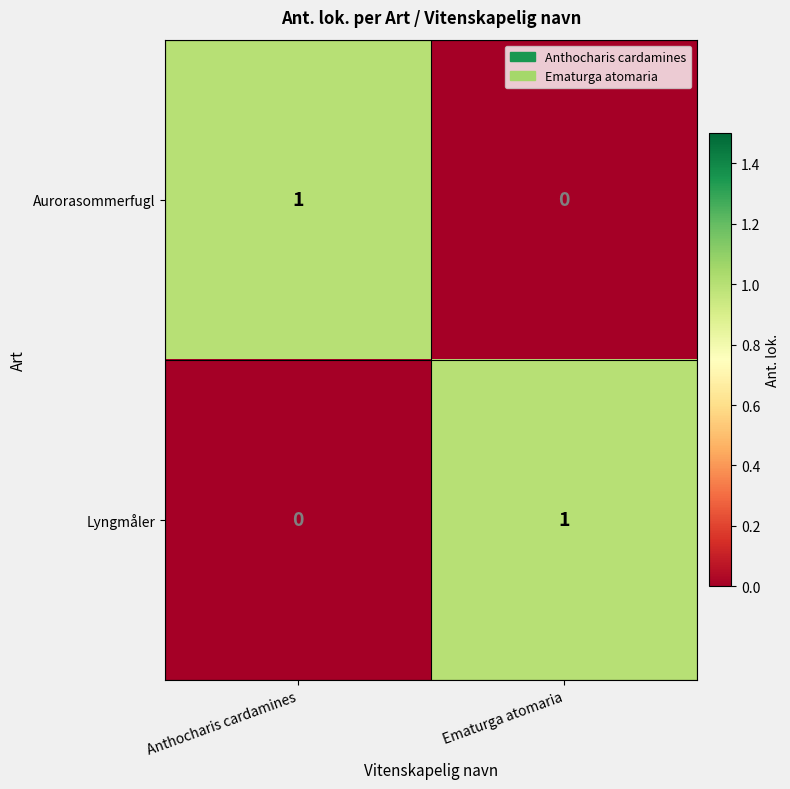

At which label is Aurorasommerfugl closest to 0?

Ematurga atomaria